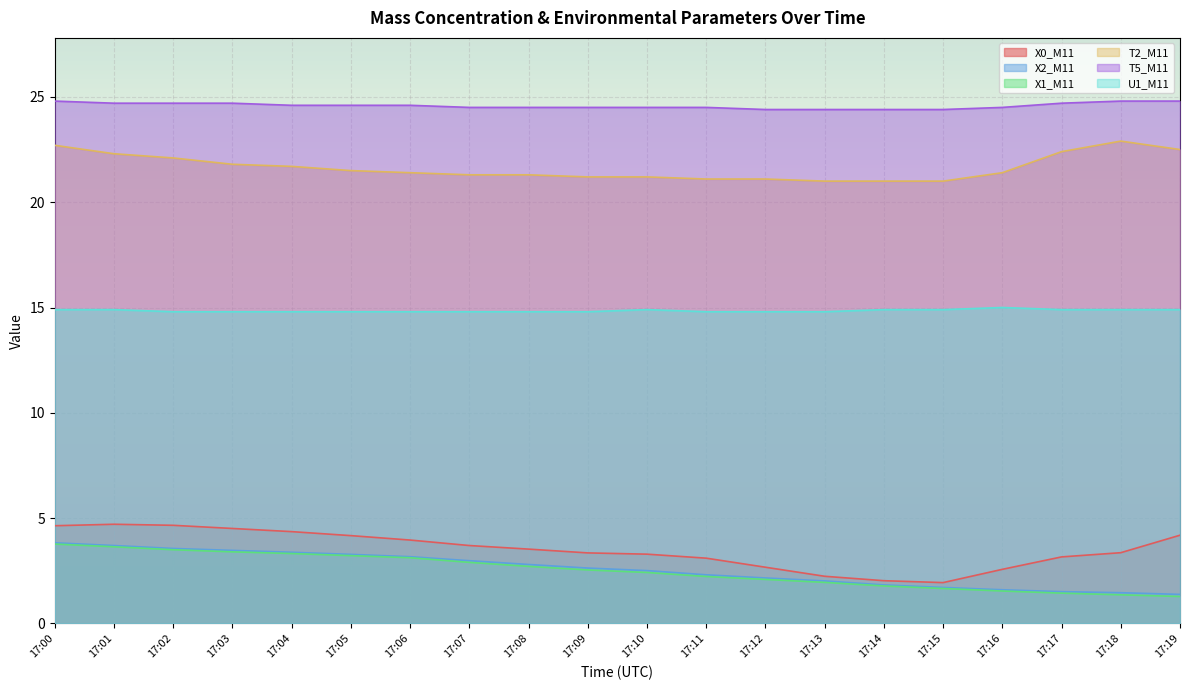

What is the highest value of the X2_M11 series?

3.8